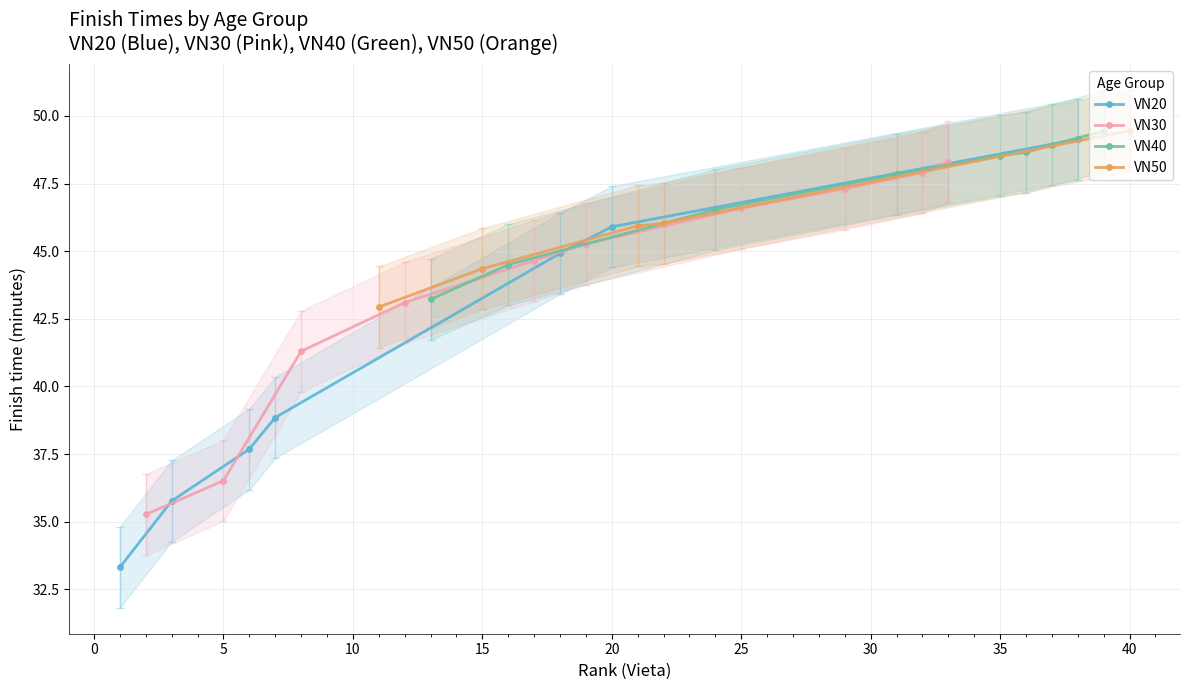

Does the chart display data point markers on the line(s)?

Yes